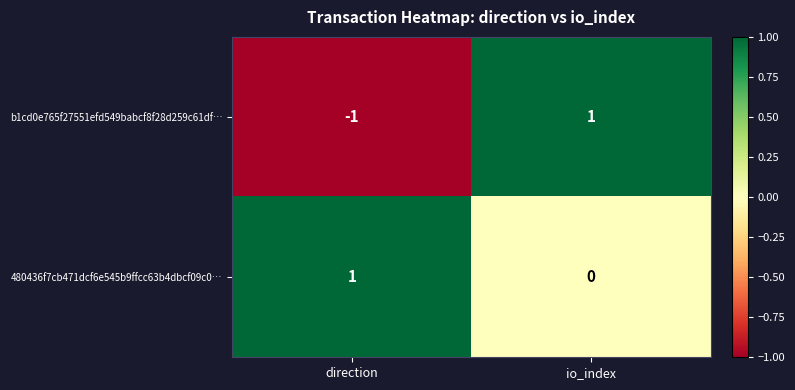

Reading left to right, transcribe all the data shown in this chart.

b1cd0e765f27551efd549babcf8f28d259c61df…: -1	1
480436f7cb471dcf6e545b9ffcc63b4dbcf09c0…: 1	0